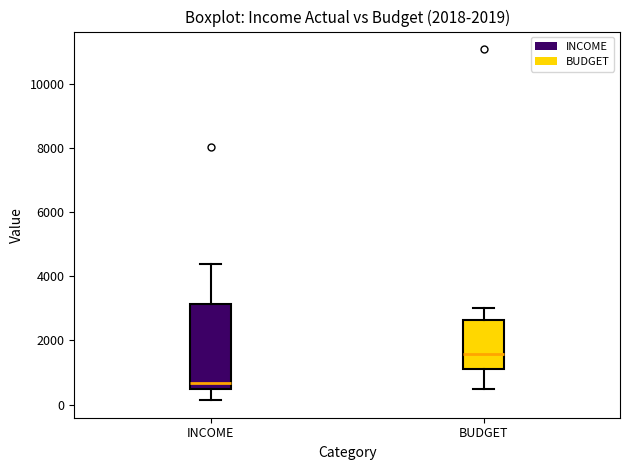

Reading left to right, read every box against the y-axis: the position of its median line, the range the box covers, and the ends of its whiskers. The values are not printed on the chart, so give them approximately, as read against the axis.

INCOME: median 600, box 400 to 3200, whiskers 200 to 4400
BUDGET: median 1600, box 1200 to 2600, whiskers 600 to 3000